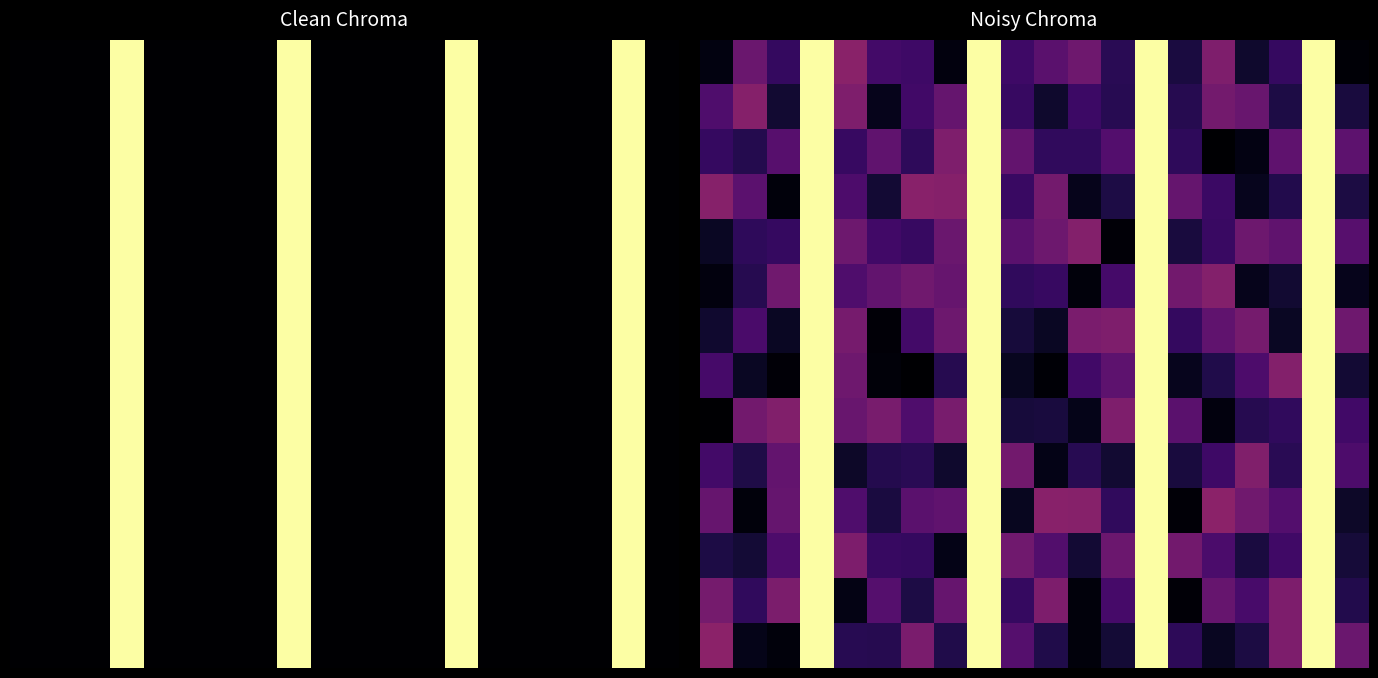

How many distinct data groups are displayed?

14